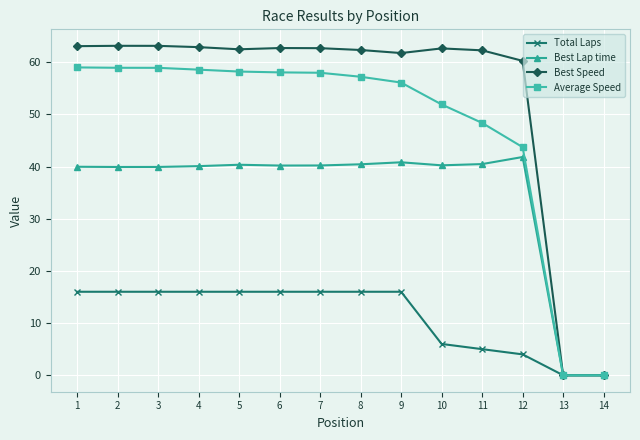

What are all the series names shown in the legend?

Total Laps, Best Lap time, Best Speed, Average Speed